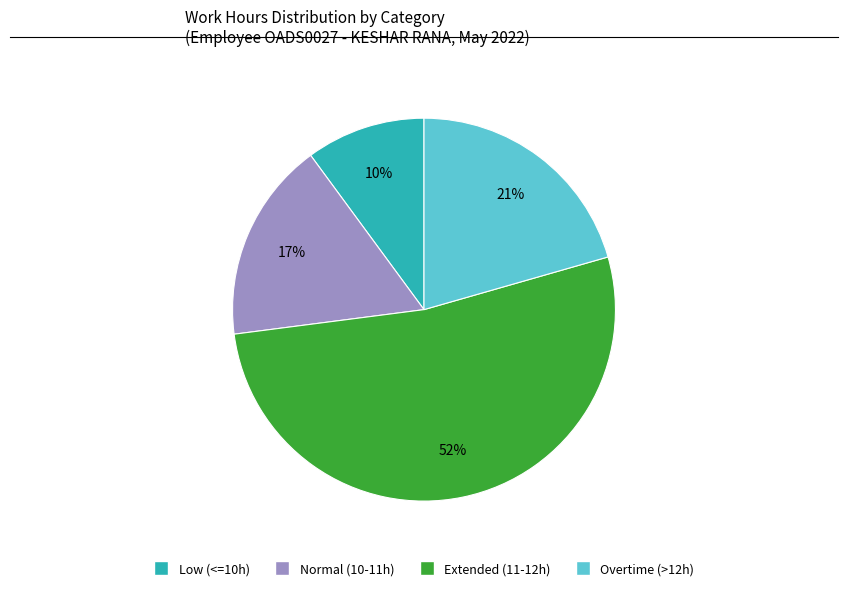

To the nearest percent, what is the average slice percentage?

25%